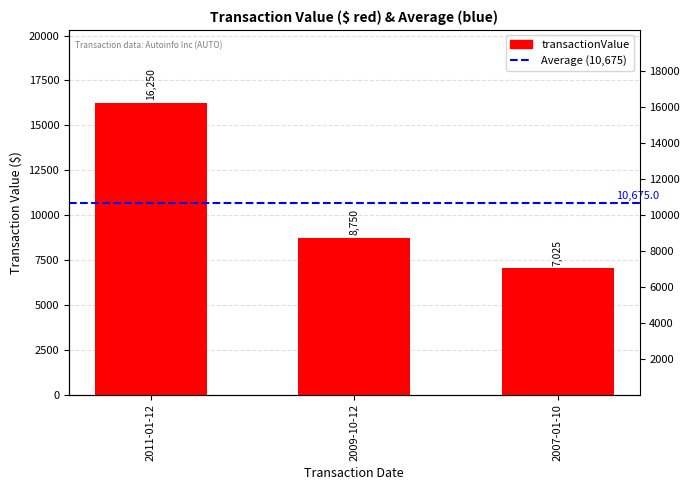

What is the minimum value shown in the chart?

7025